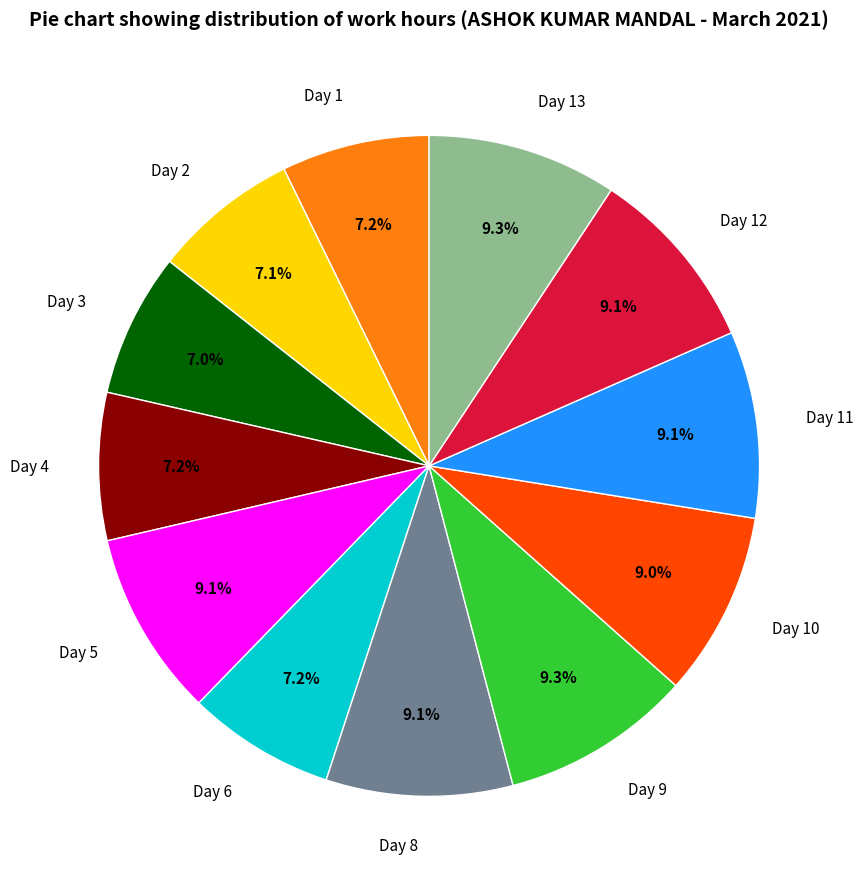

Is there a majority slice in this chart?

No